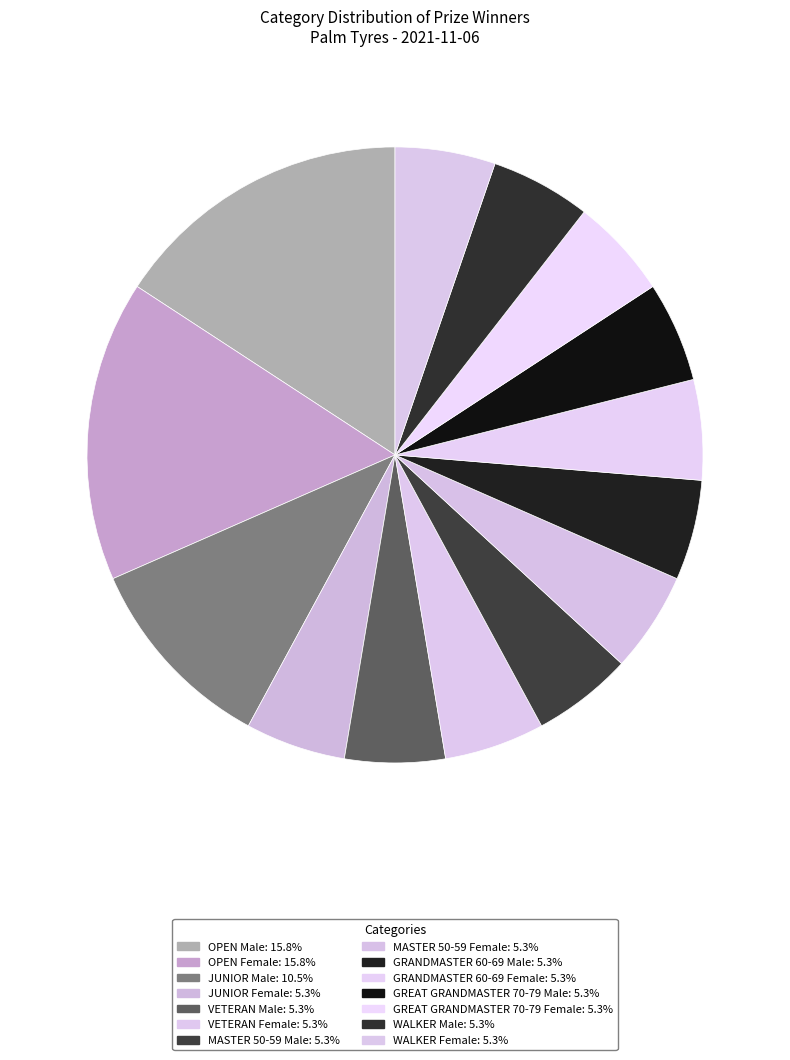

Does any single category account for the majority?

No